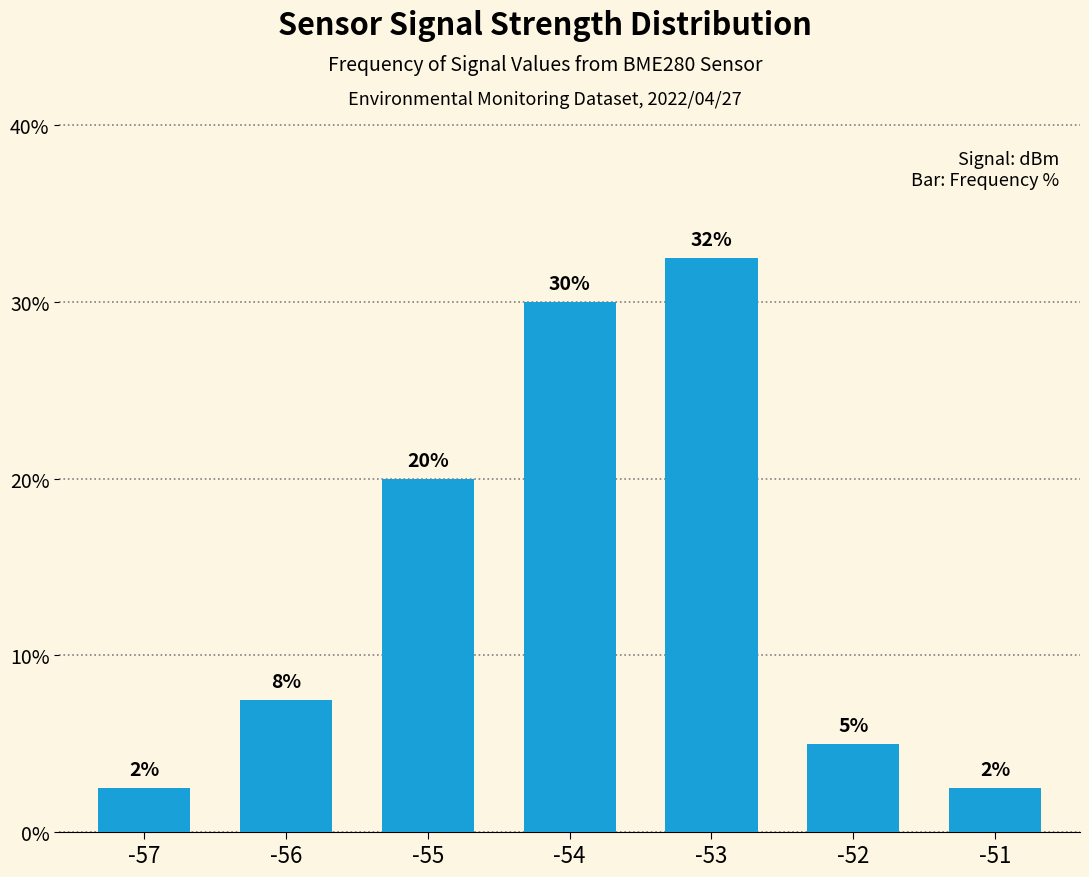

What is the sum of the values at -53 and -51?

0.4